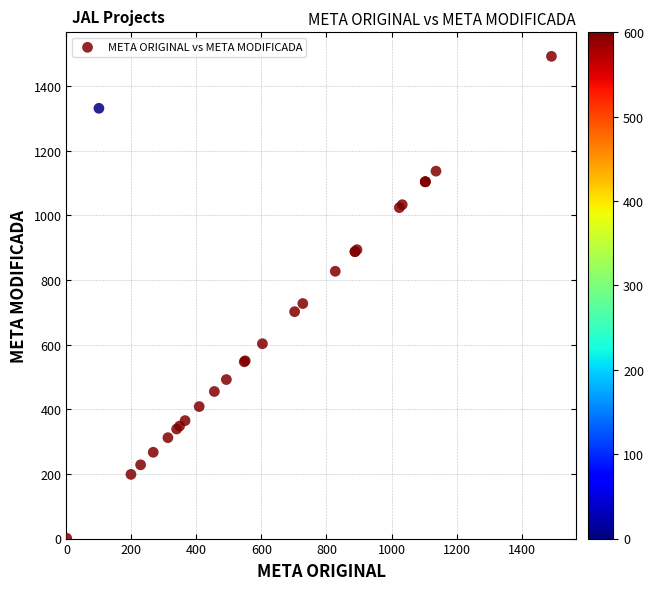

What Y value in the scatter plot is closest to 746?

727.2